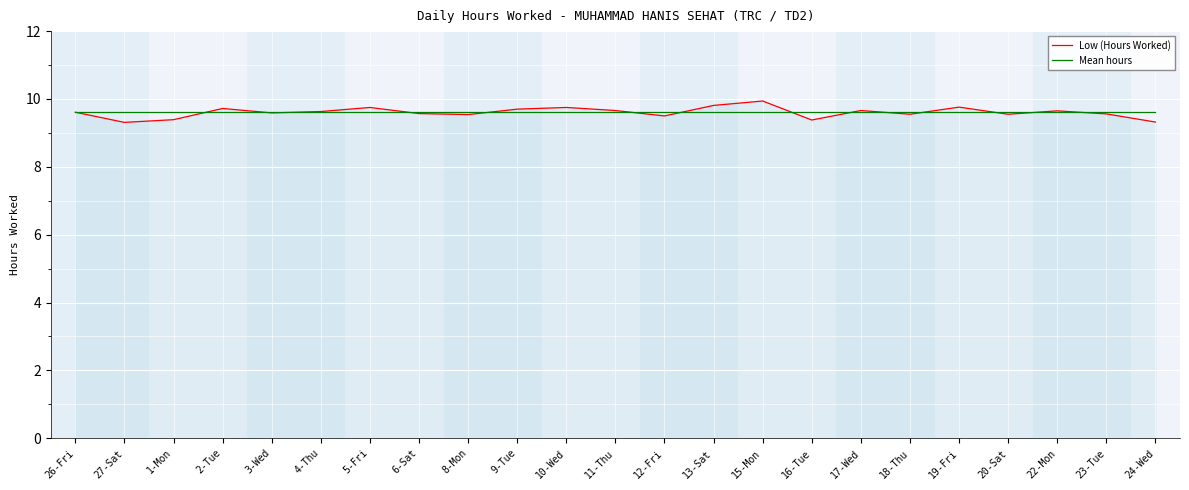

What position from the right is 27-Sat?

22